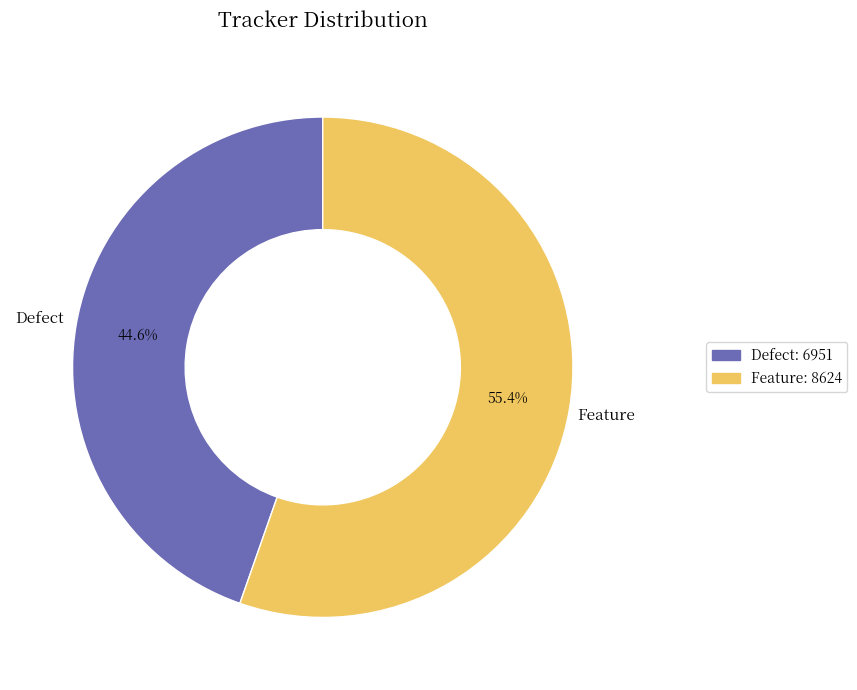

Between Defect and Feature, which is larger?

Feature